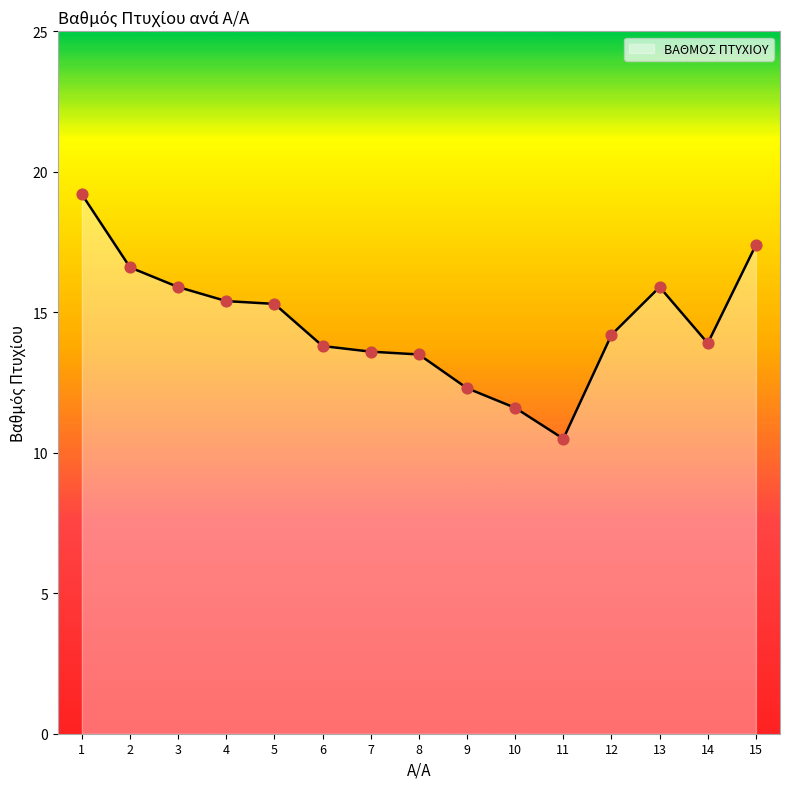

Between 11 and 12, which is larger?

12